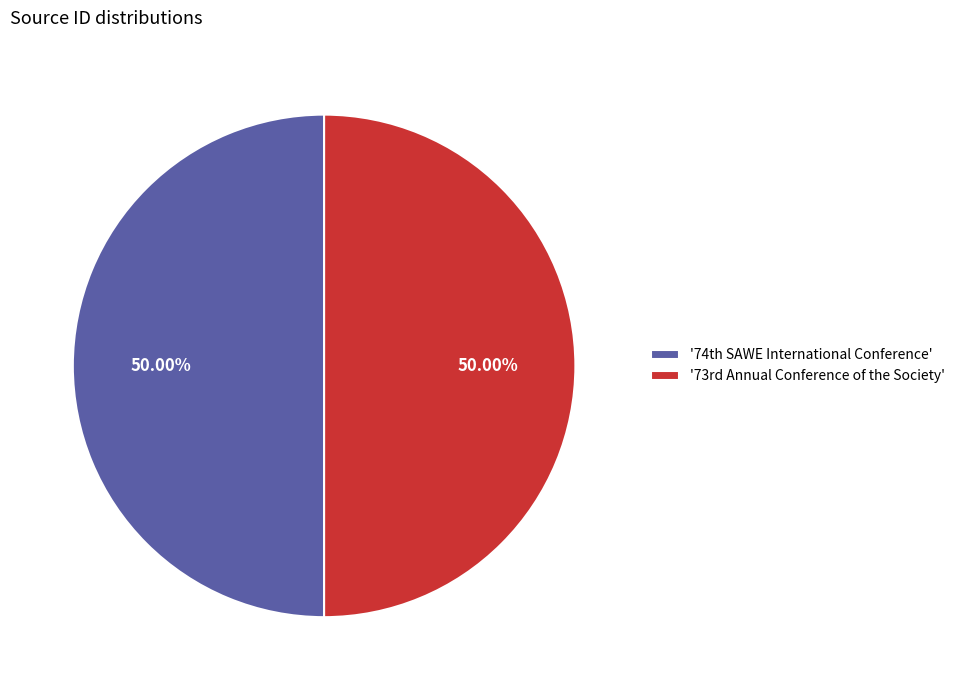

Rank the categories by value from highest to lowest.

74th SAWE International Conference, 73rd Annual Conference of the Society